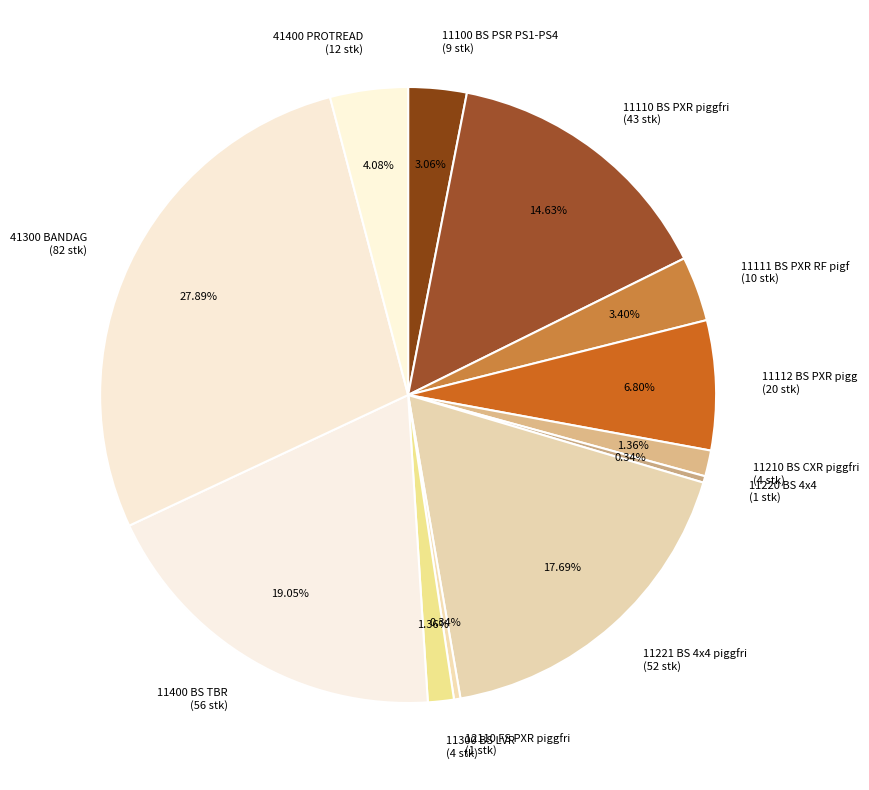

How many slices are in this pie chart?

12